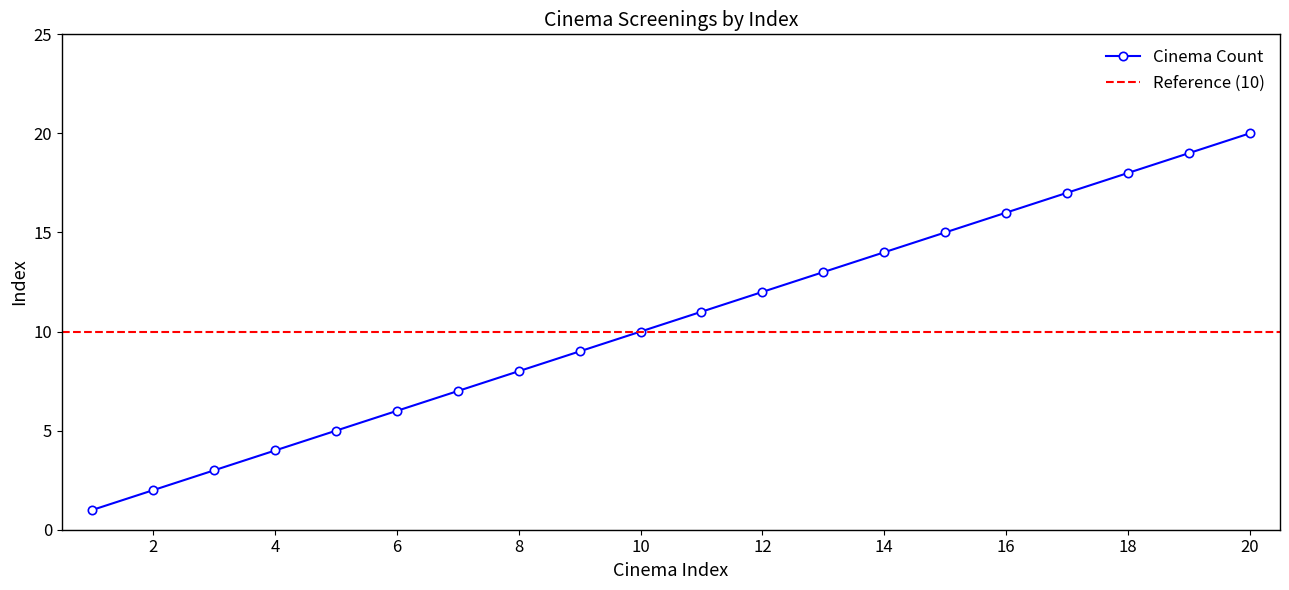

Between 2 and 11, which is larger?

11